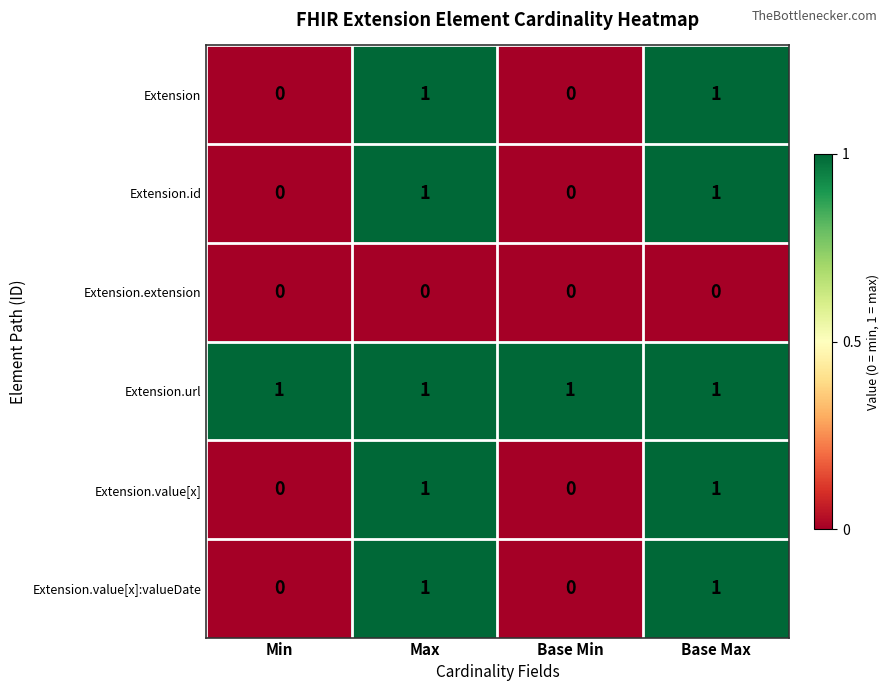

How many positive values does the Extension.value[x] series have?

2